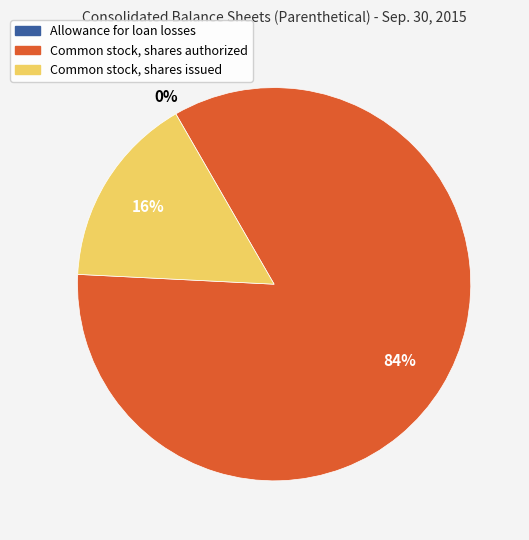

Which category accounts for the majority?

Common stock, shares authorized